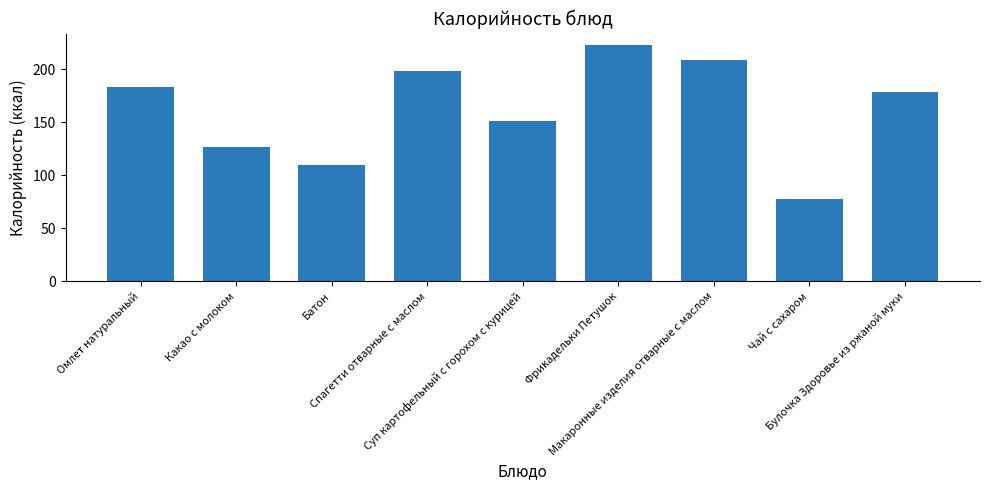

How many series are shown in this chart?

1